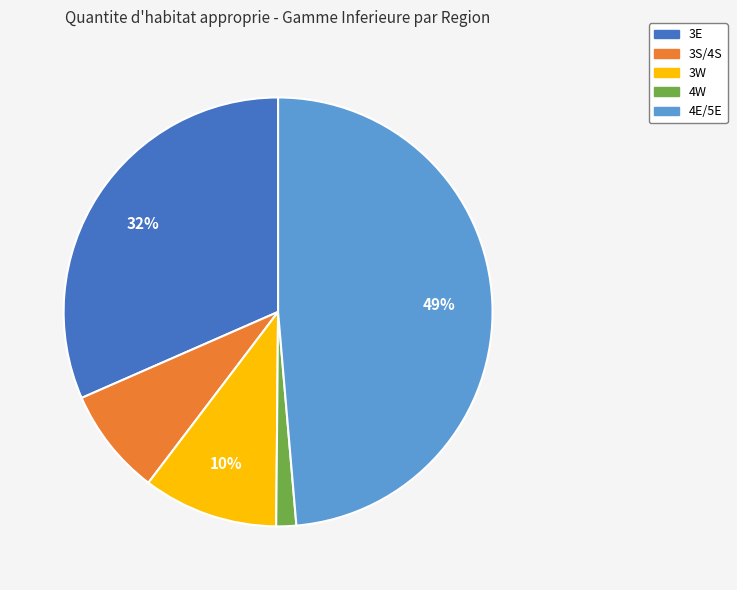

To the nearest percent, what portion does 4W represent?

2%